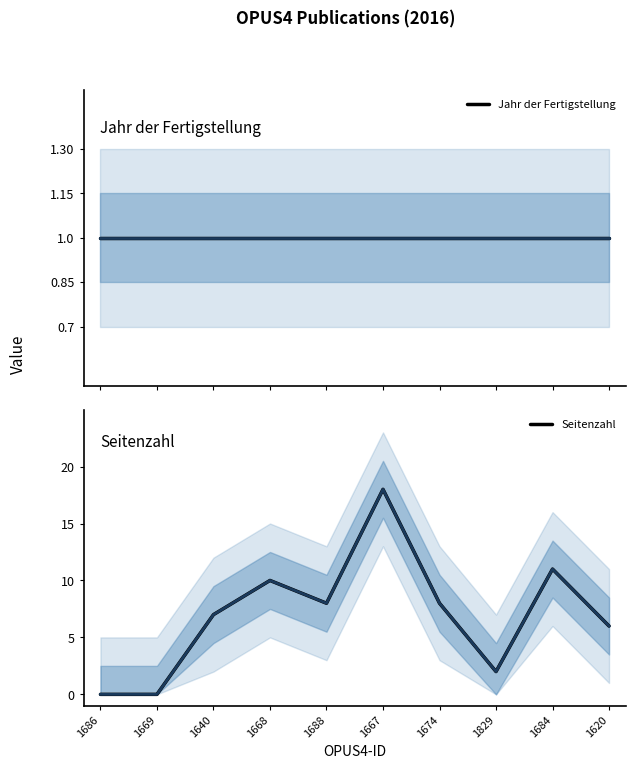

What is the label of the 3rd point from the left?

1640